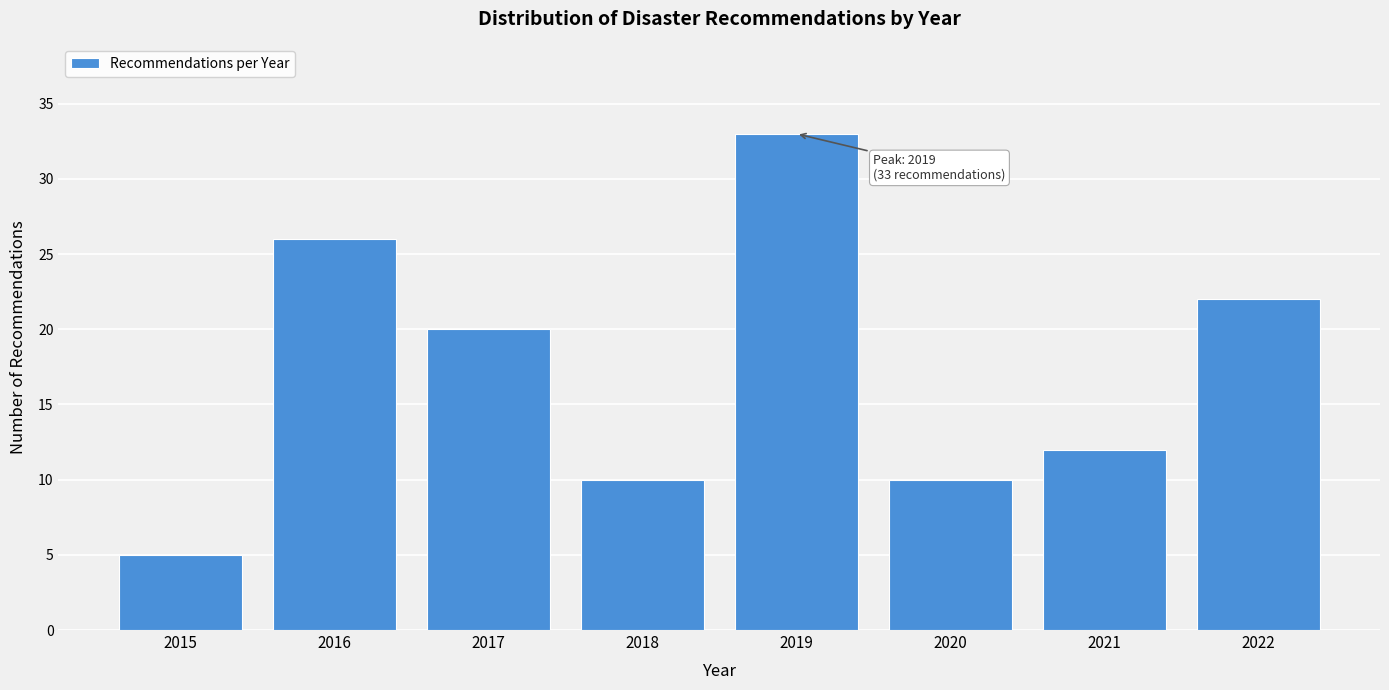

Reading left to right, list all the values displayed in this chart.

2015=5	2016=26	2017=20	2018=10	2019=33	2020=10	2021=12	2022=22